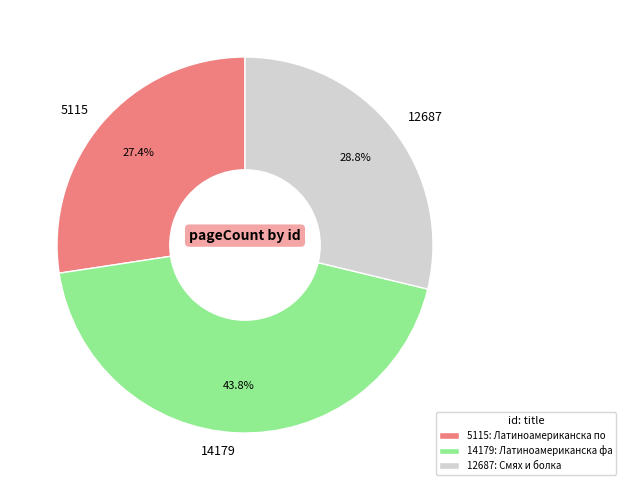

Do 14179 and 5115 together represent more than half of the pie?

Yes